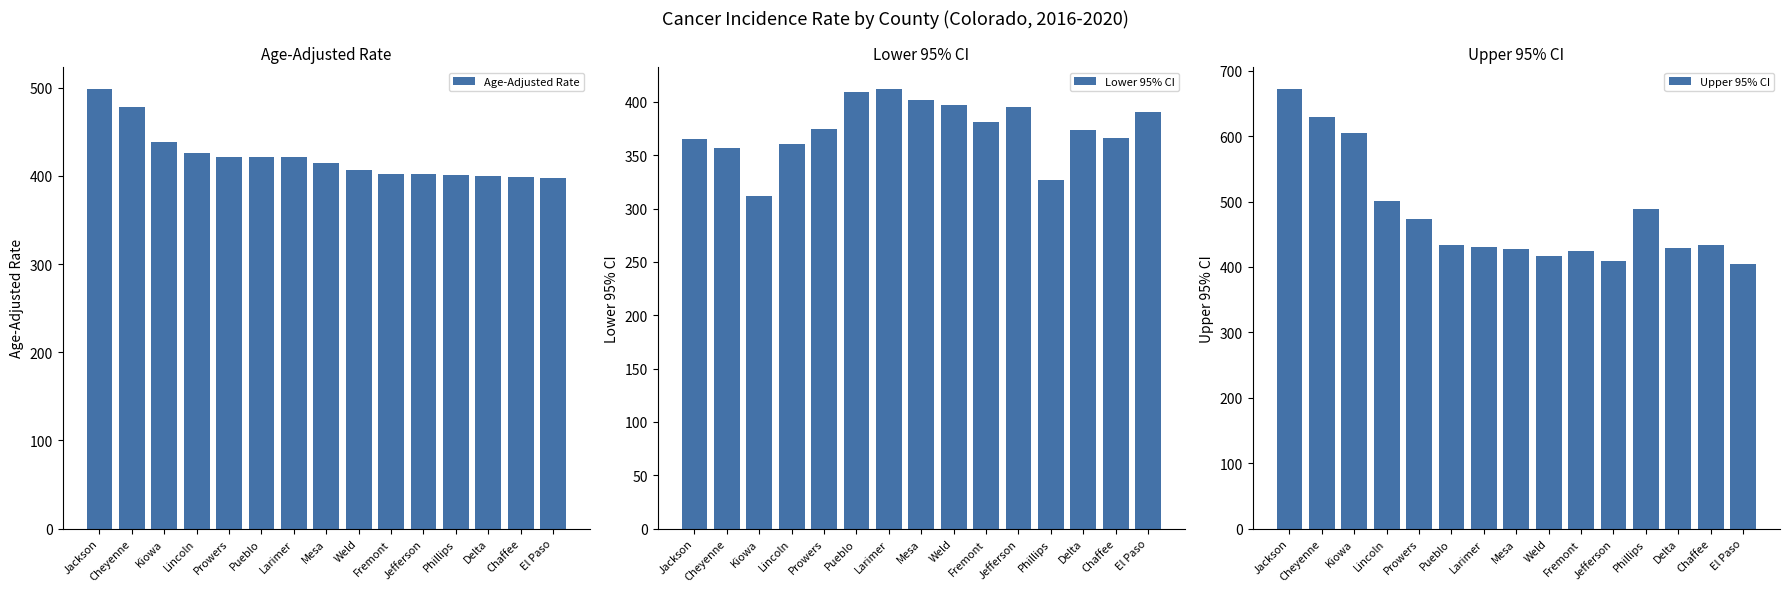

What is the minimum value for Upper 95% CI?

404.3